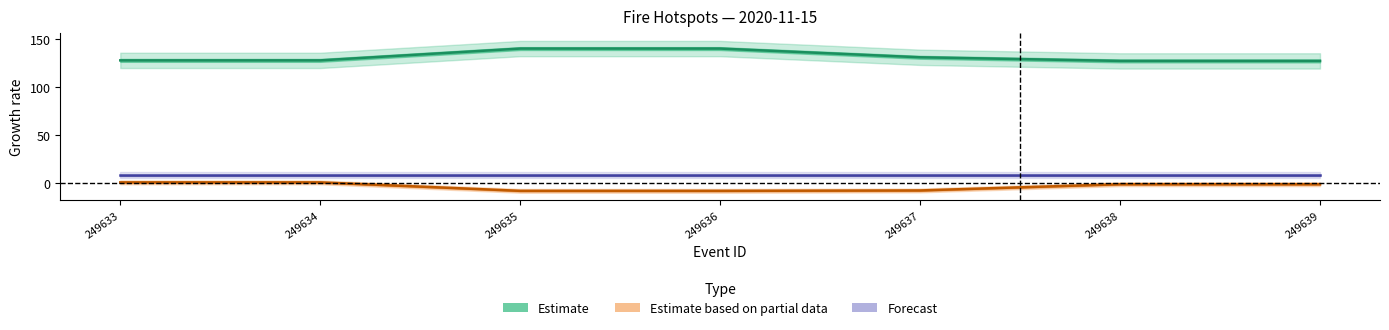

Rank the series by their maximum value, from lowest to highest.

Estimate based on partial data, Forecast, Estimate